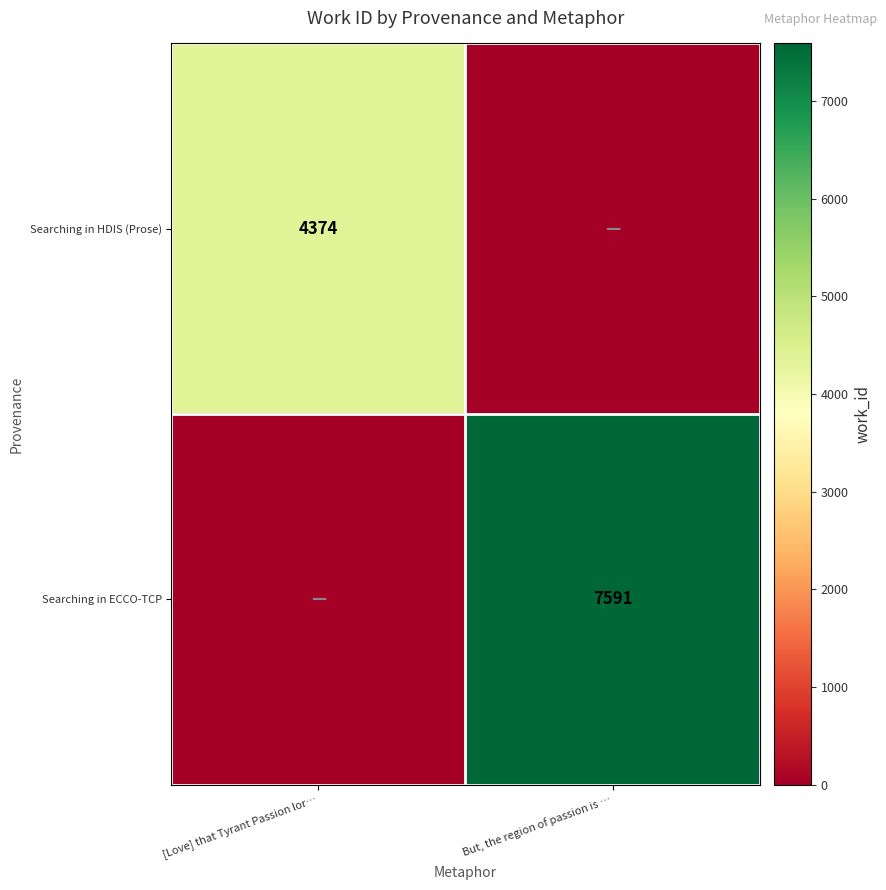

The Searching in ECCO-TCP series shows 7591 at But, the region of passion is …. True or false?

True